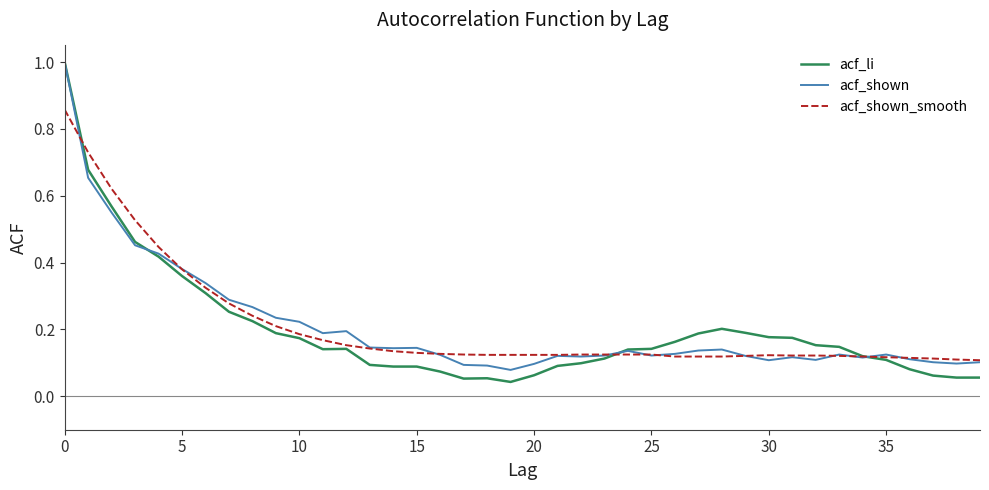

What is the maximum value for acf_li?

1.0